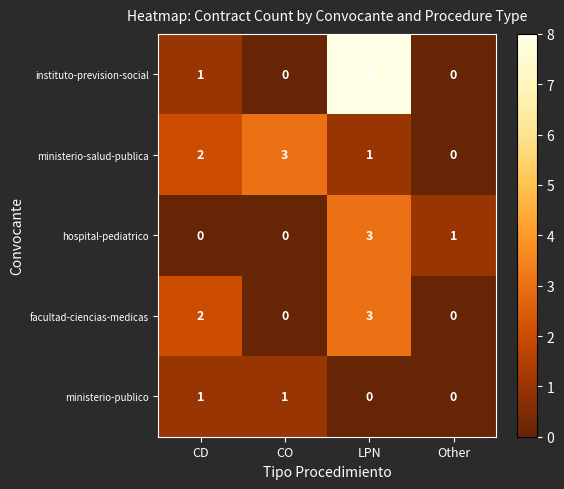

Which category has the highest value across all series?

LPN